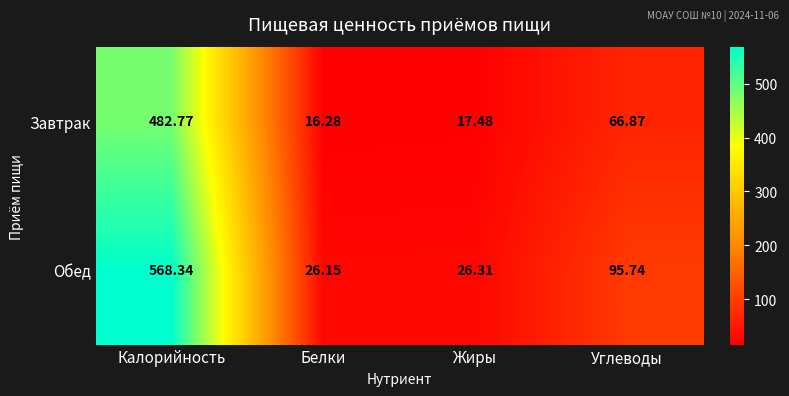

How many values in the Завтрак series are below 66?

2